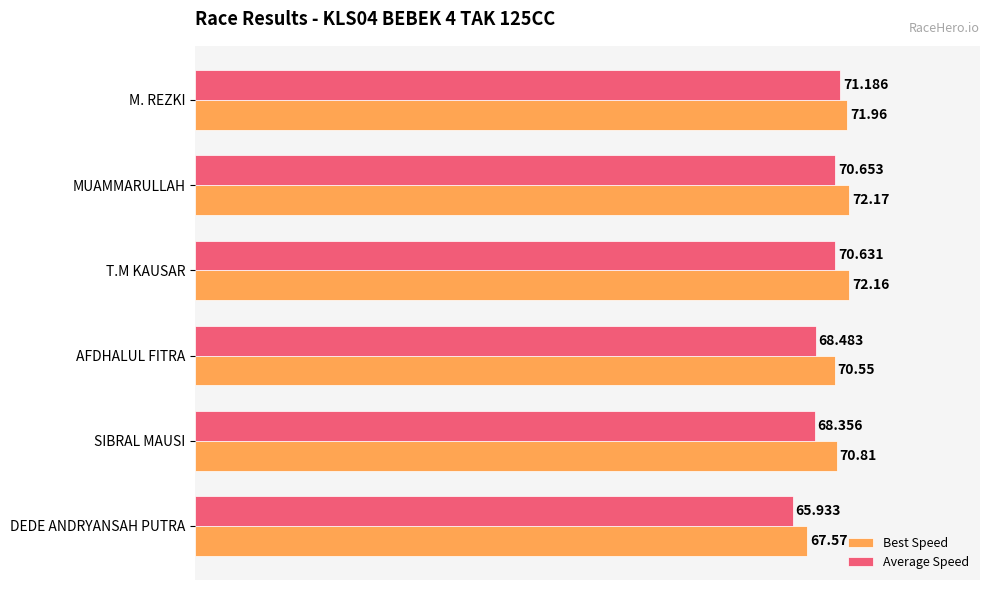

List the series in order of their peak value, lowest first.

Average Speed, Best Speed